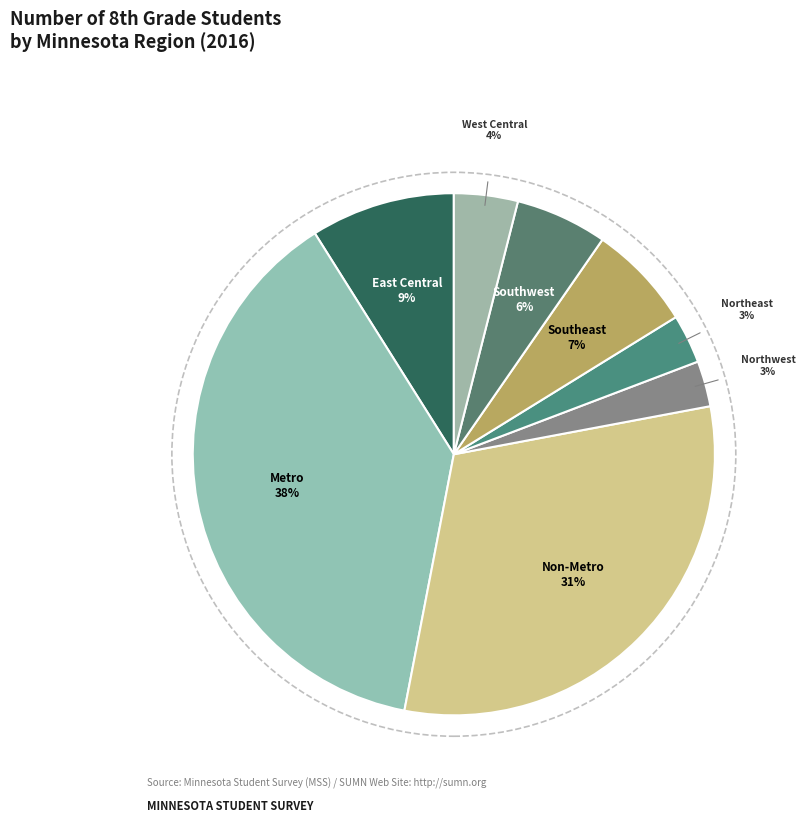

True or false: Southeast accounts for 21% of the total.

False